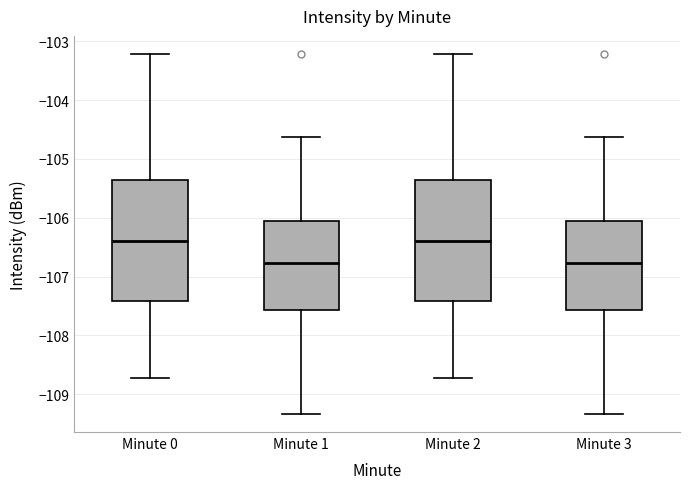

Where does the lower whisker of the box for Minute 0 end on the y-axis? The values are not printed on the chart, so give them approximately, as read against the axis.

-108.7